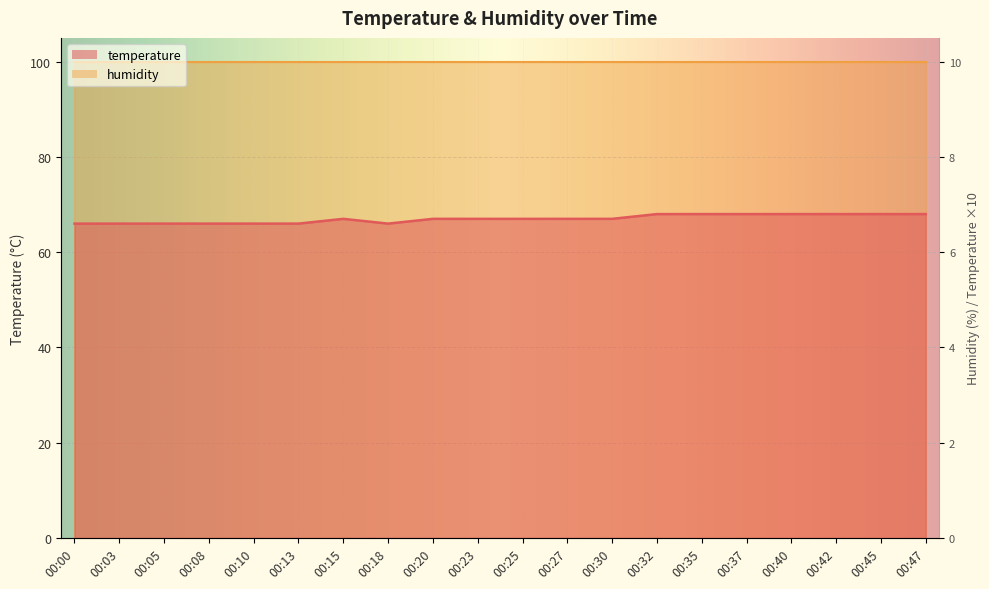

Reading left to right, what are all the values shown in this chart?

66	66	66	66	66	66	67	66	67	67	67	67	67	68	68	68	68	68	68	68